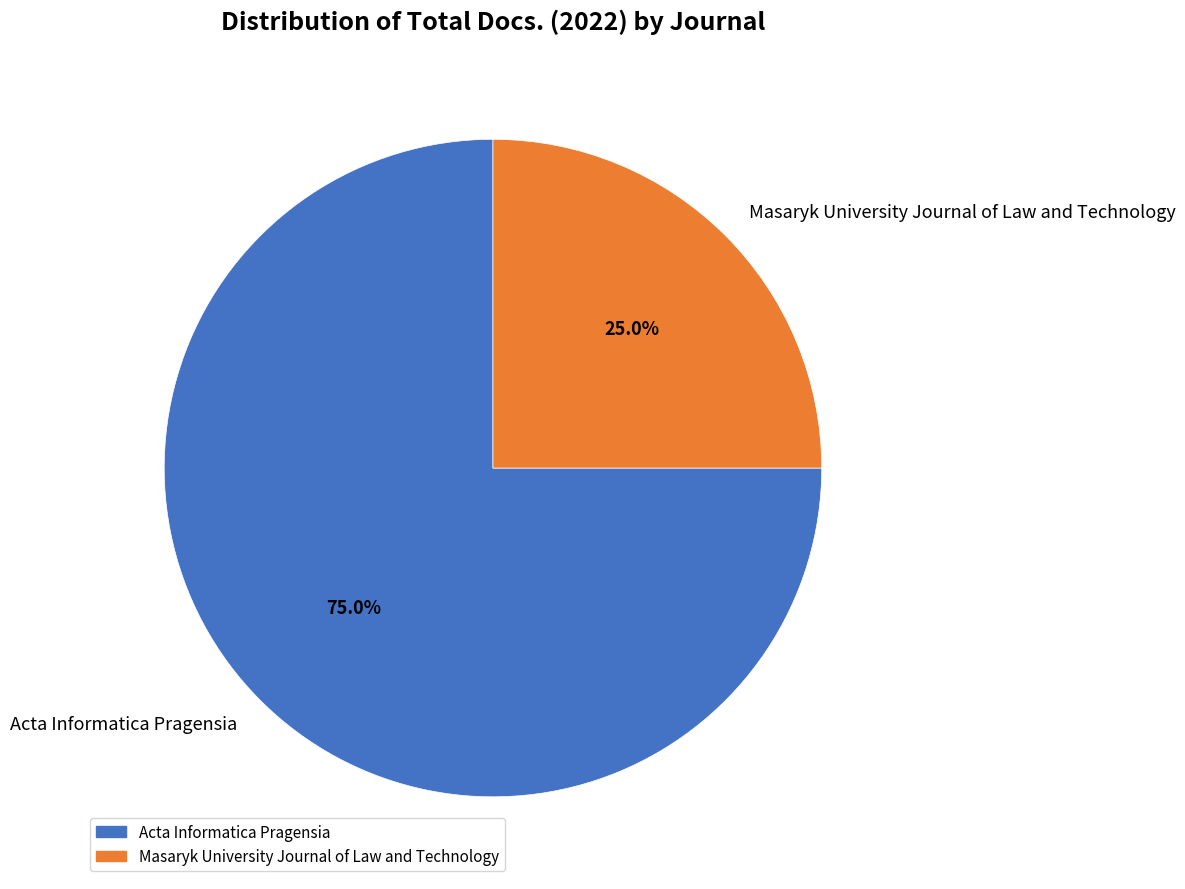

What is the total percentage of Acta Informatica Pragensia and Masaryk University Journal of Law and Technology?

100.0%